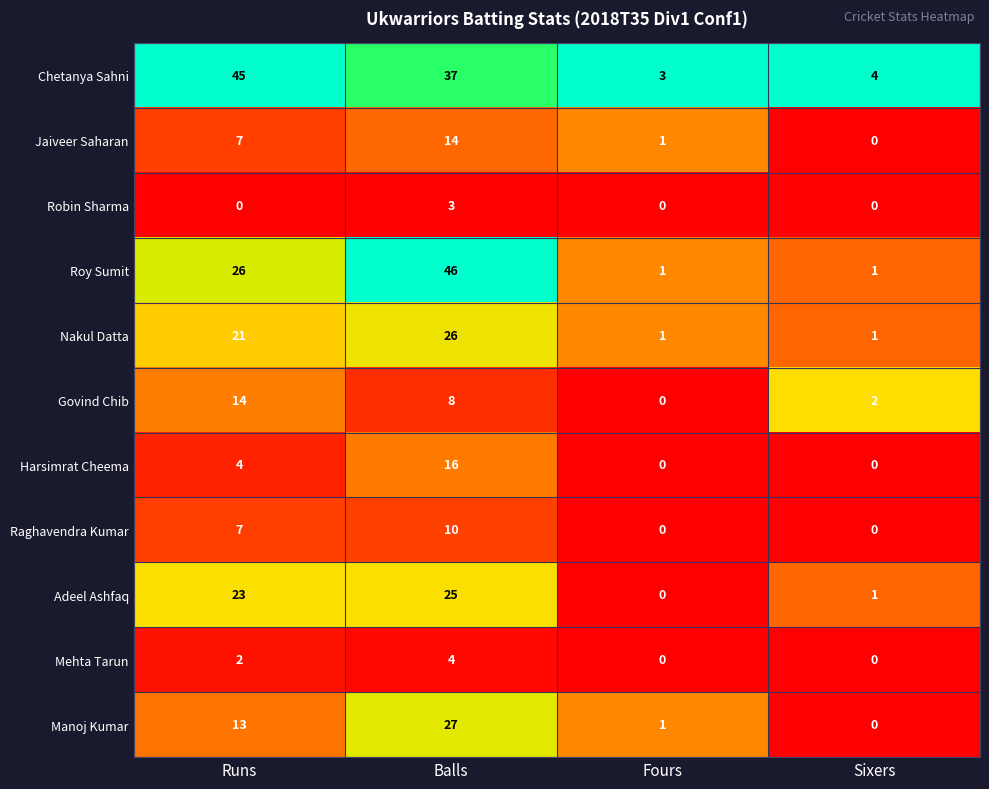

The Roy Sumit series shows 63 at Balls. True or false?

False